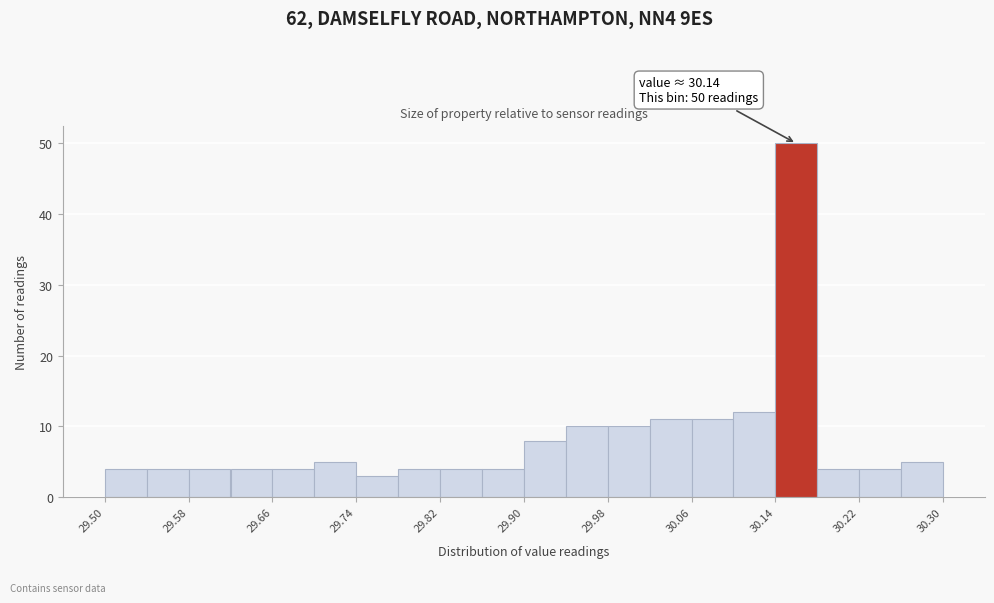

Which range on the x-axis has the tallest bar?

30.14 to 30.18